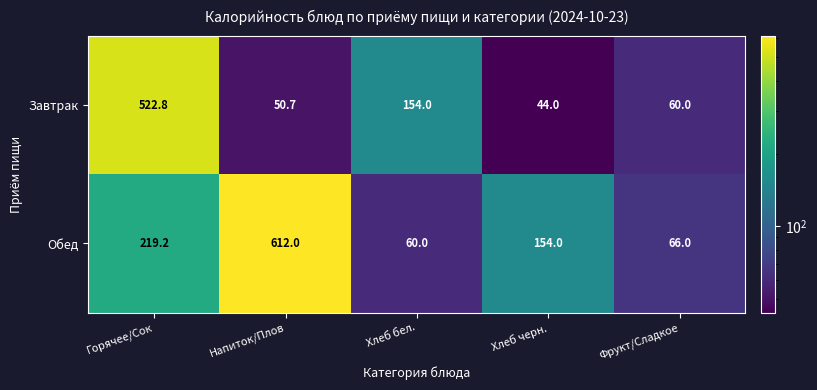

What is the spread (max minus min) of values at Напиток/Плов?

561.3